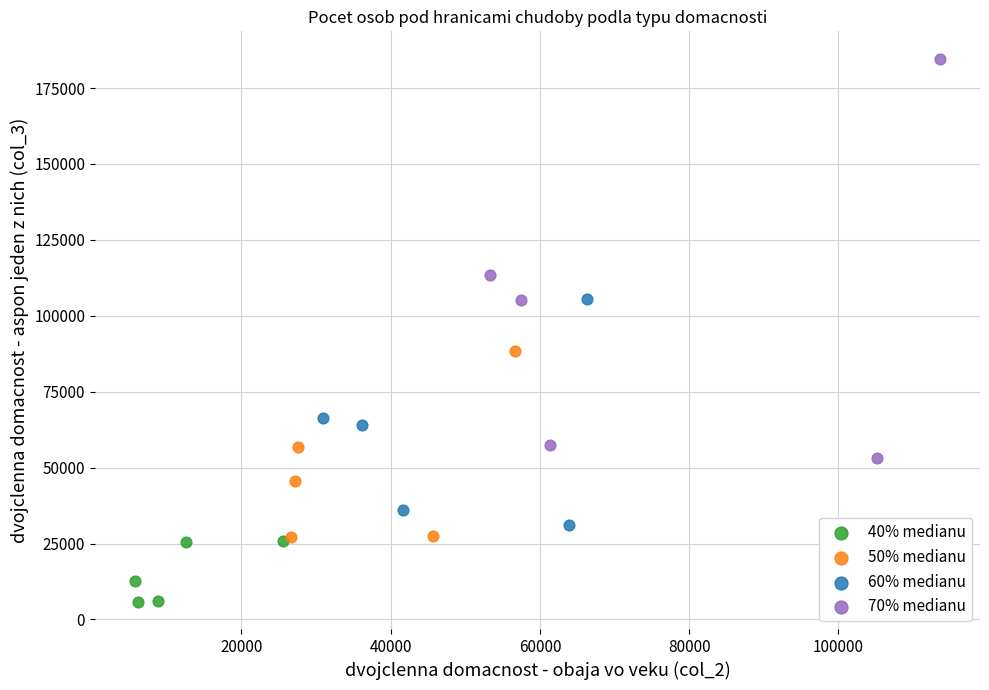

Which series has the widest spread of Y values?

70% medianu